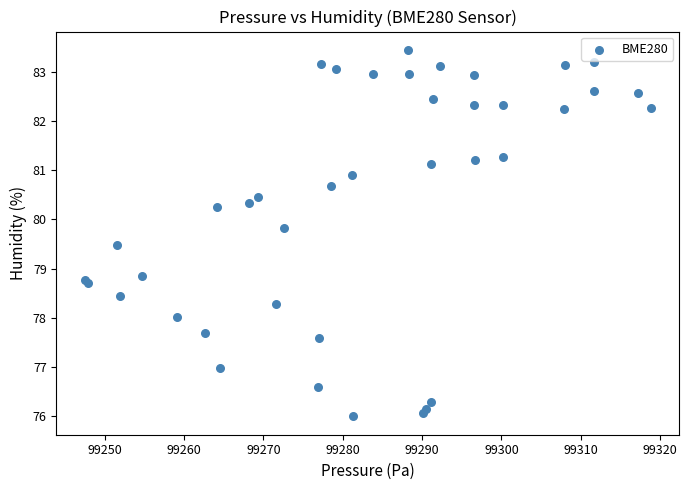

What Y value in the scatter plot is closest to 79?

78.9